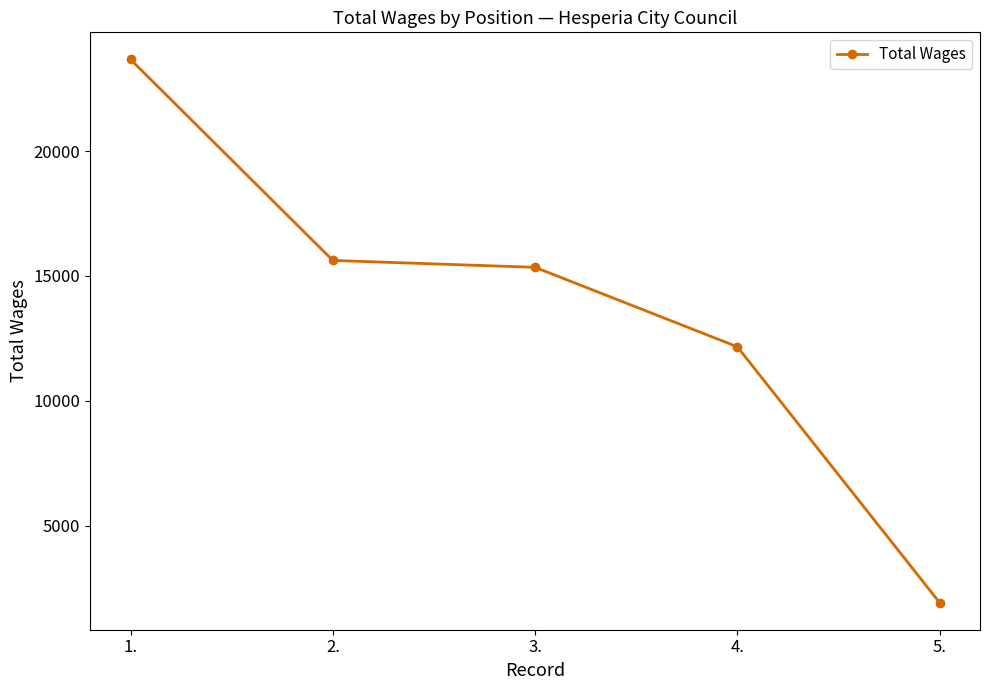

List the labels in order of value, smallest first.

5., 4., 3., 2., 1.